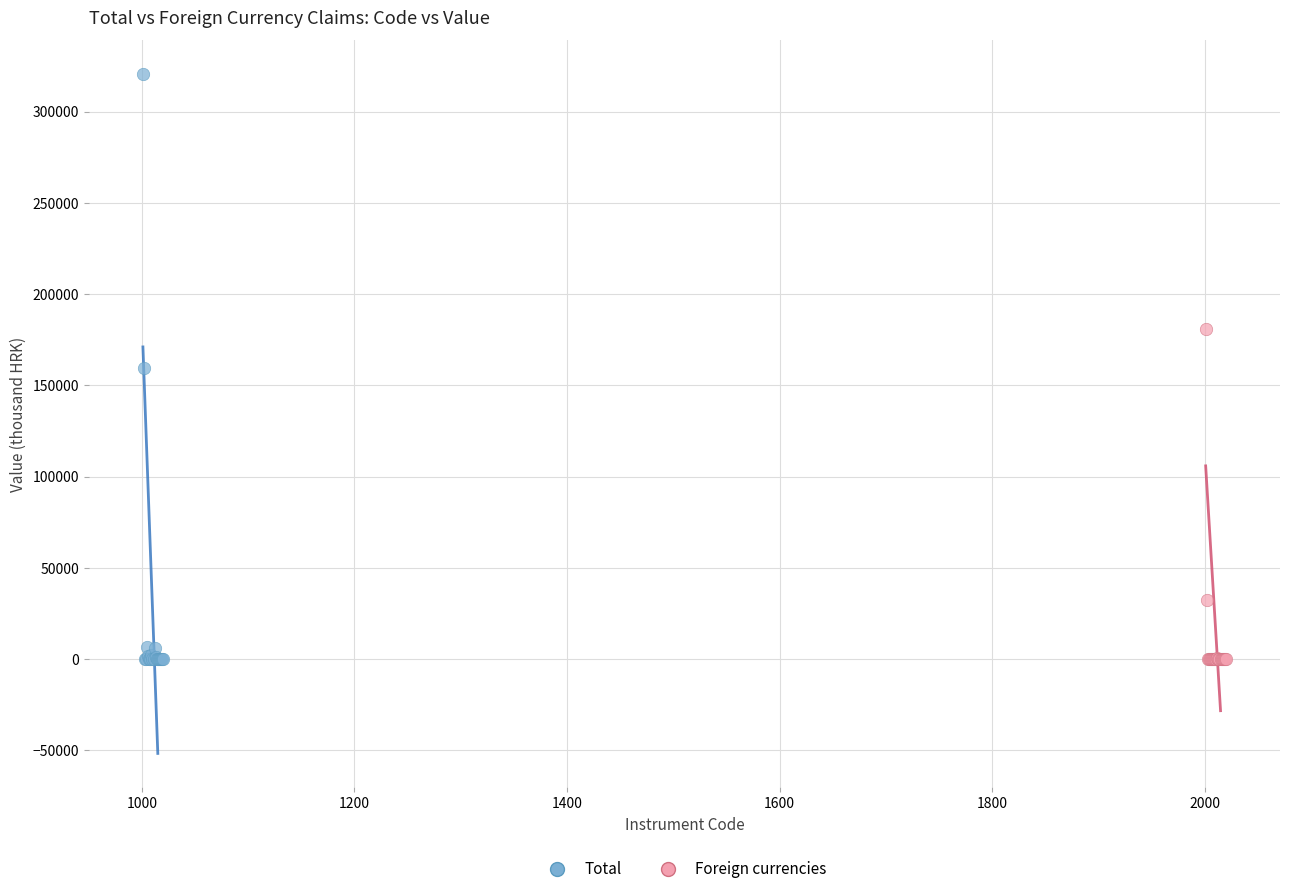

Which series has the widest spread of Y values?

Total